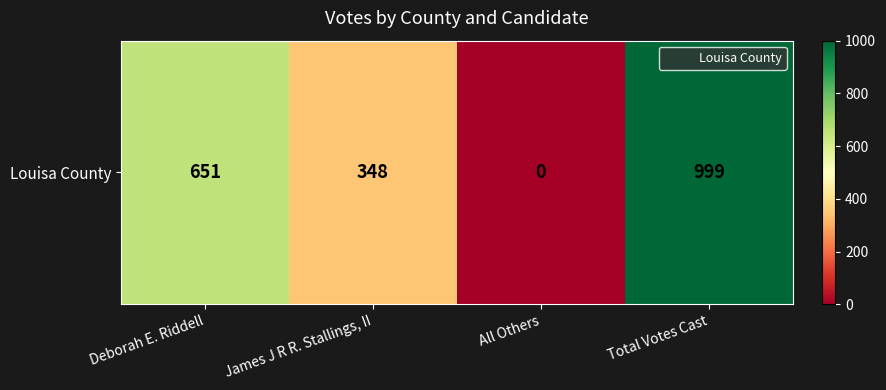

Which has a higher value, All Others or James J R R. Stallings, II?

James J R R. Stallings, II